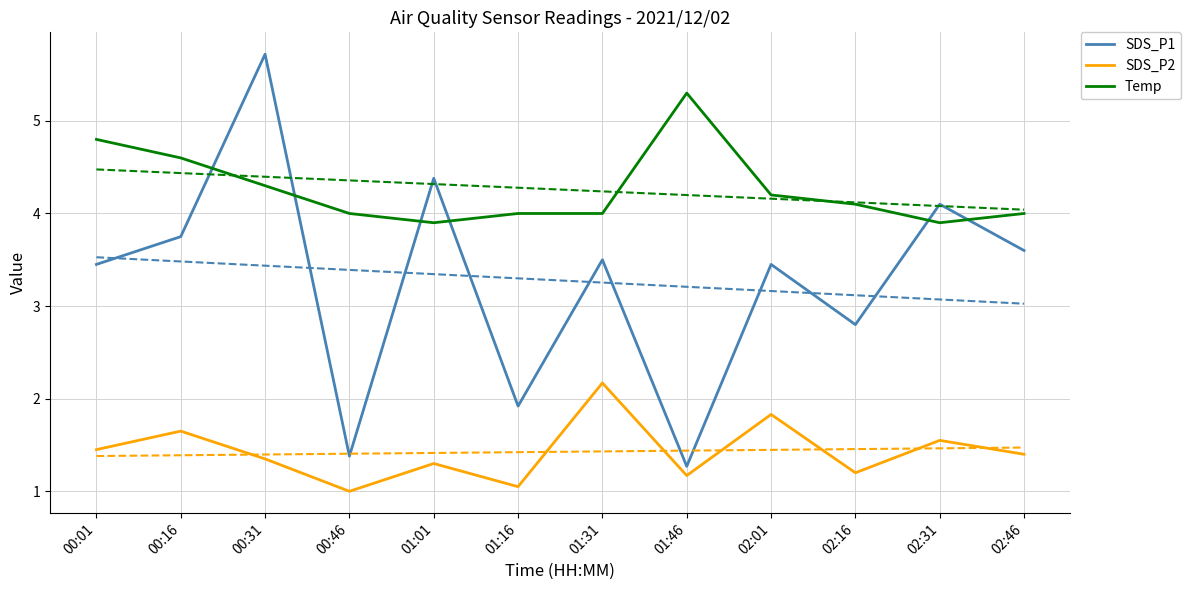

Between which two adjacent categories do SDS_P1 and Temp first intersect?

00:16 and 00:31